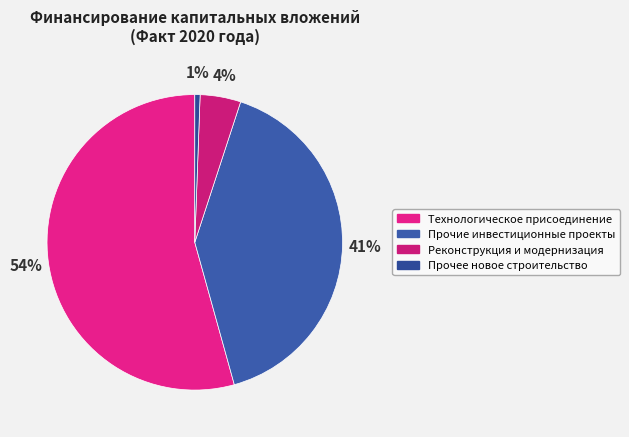

The Прочие инвестиционные проекты slice represents 51% of the pie. True or false?

False